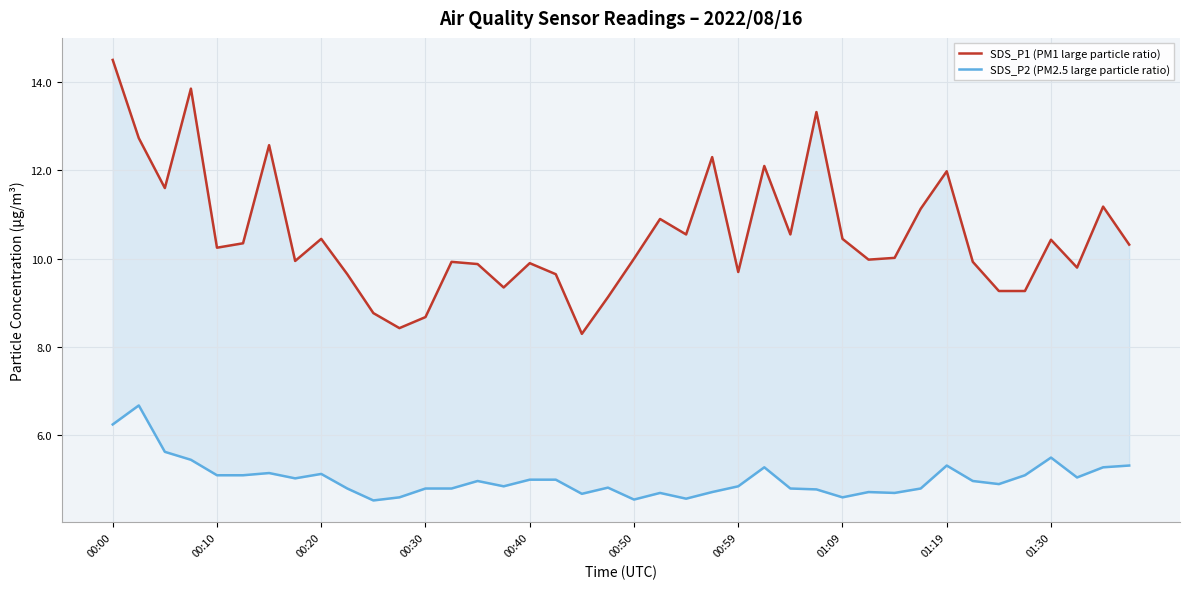

What is the difference between the maximum and second lowest values in the SDS_P2 (PM2.5 large particle ratio) series?

2.1